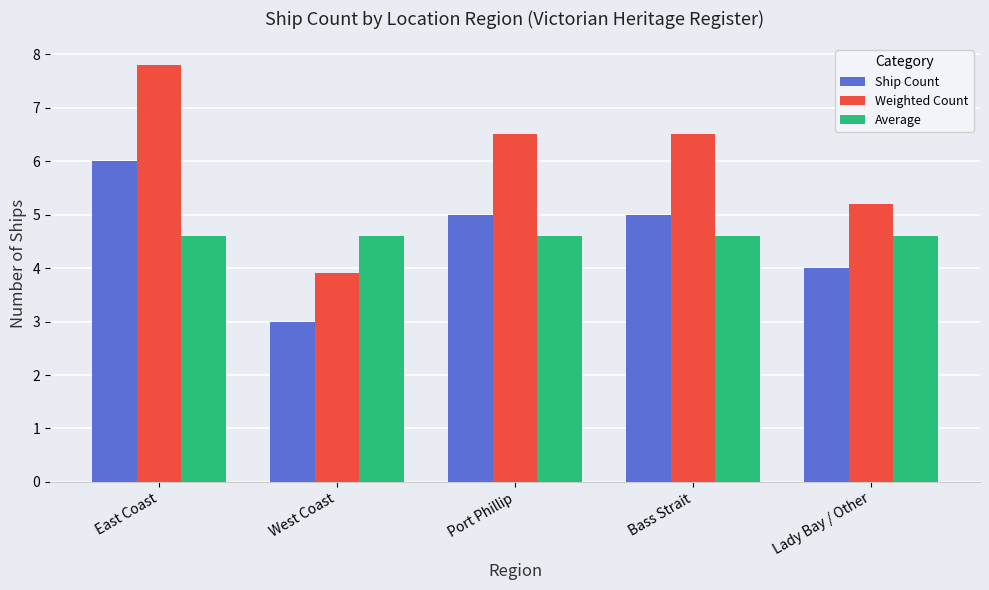

Reading right to left, transcribe all the data shown in this chart.

Ship Count: 4.0	5.0	5.0	3.0	6.0
Weighted Count: 5.2	6.5	6.5	3.9	7.8
Average: 4.6	4.6	4.6	4.6	4.6